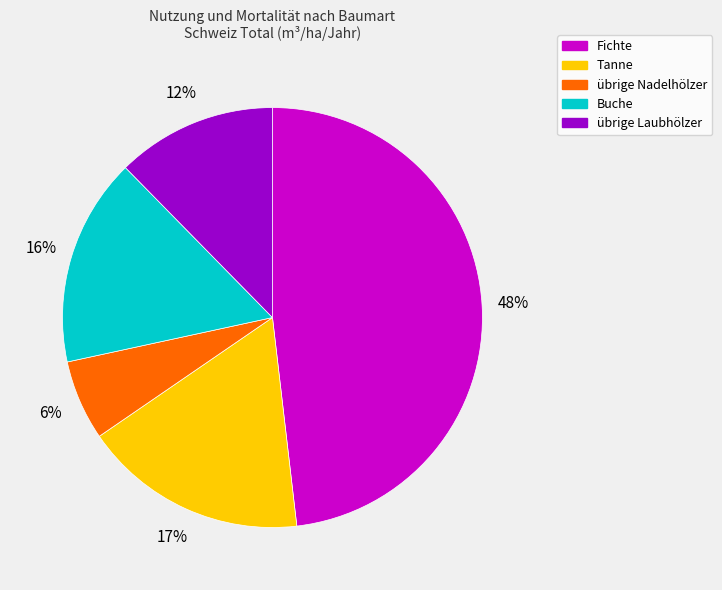

Rank the categories by value from highest to lowest.

Fichte, Tanne, Buche, übrige Laubhölzer, übrige Nadelhölzer